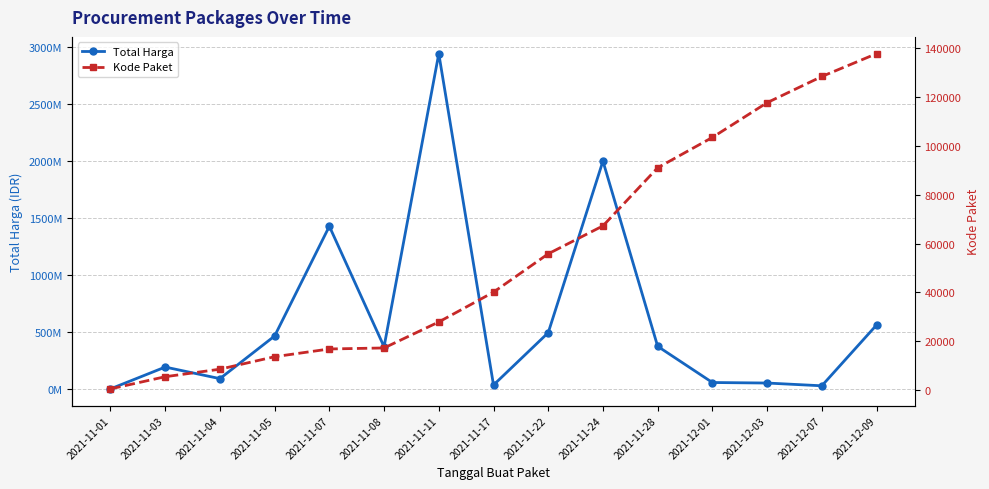

At how many categories does at least one series exceed 565069146?

3